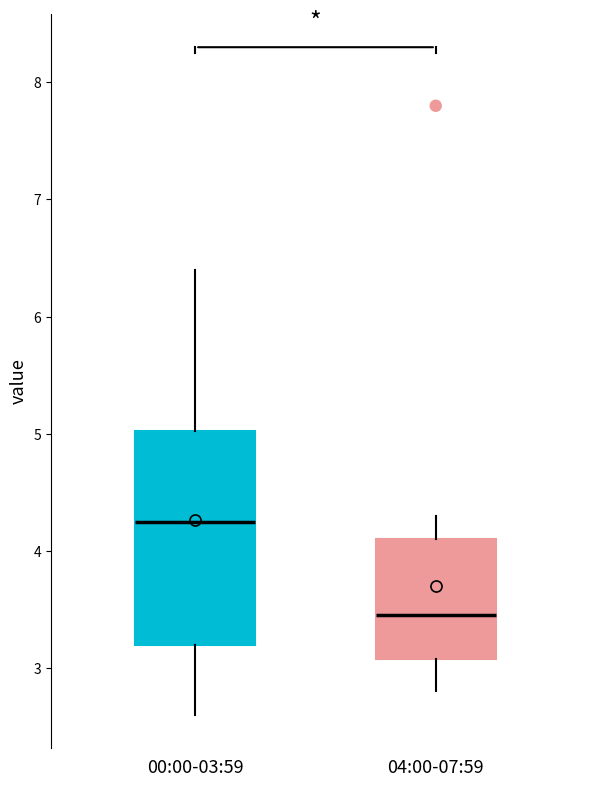

Reading left to right, read every box against the y-axis: the position of its median line, the range the box covers, and the ends of its whiskers. The values are not printed on the chart, so give them approximately, as read against the axis.

00:00-03:59: median 4.3, box 3.2 to 5.0, whiskers 2.6 to 6.4
04:00-07:59: median 3.5, box 3.1 to 4.1, whiskers 2.8 to 4.3